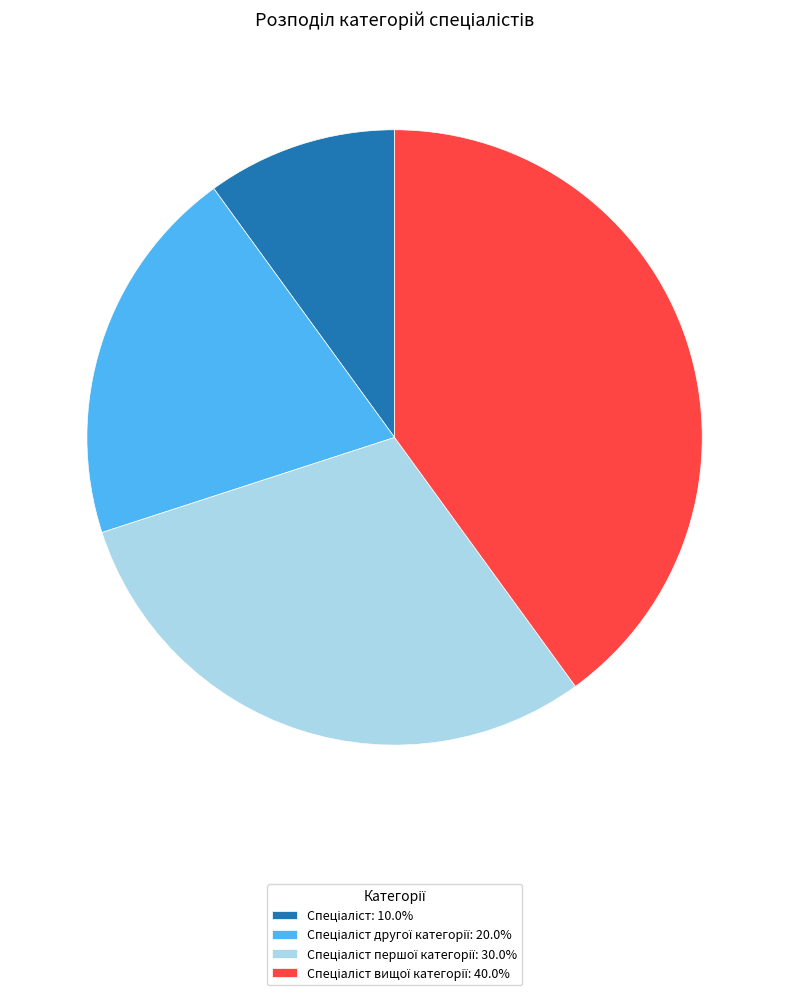

Does any single category account for the majority?

No